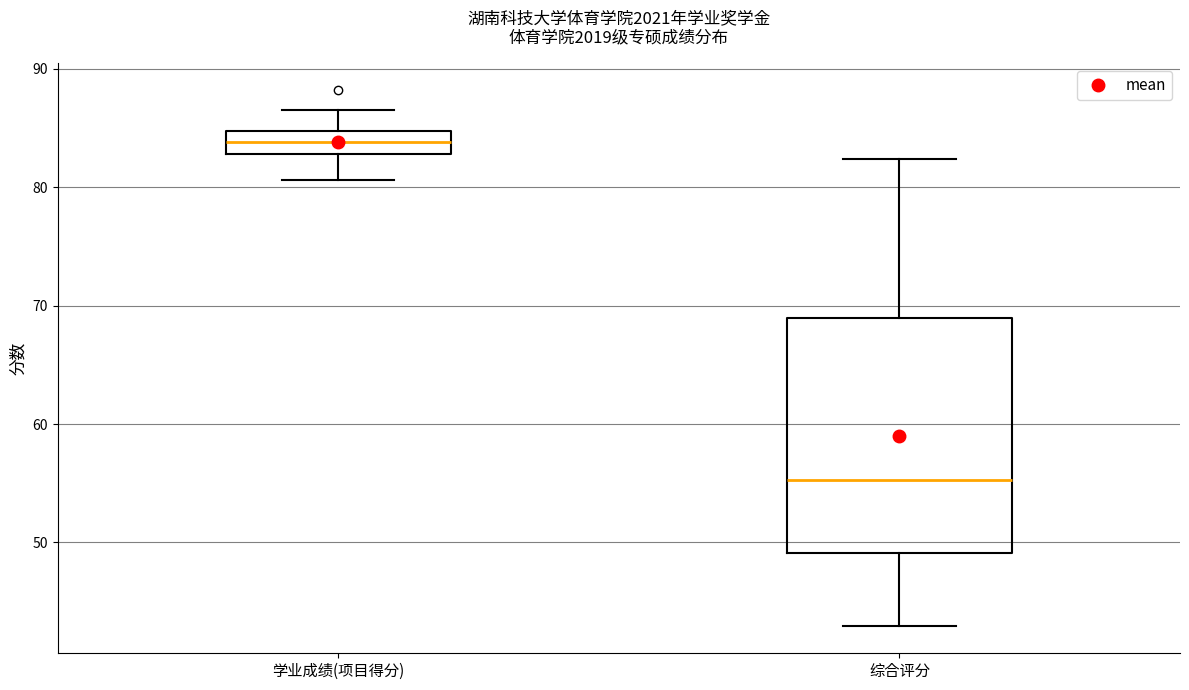

Which box's median line is the lowest?

综合评分